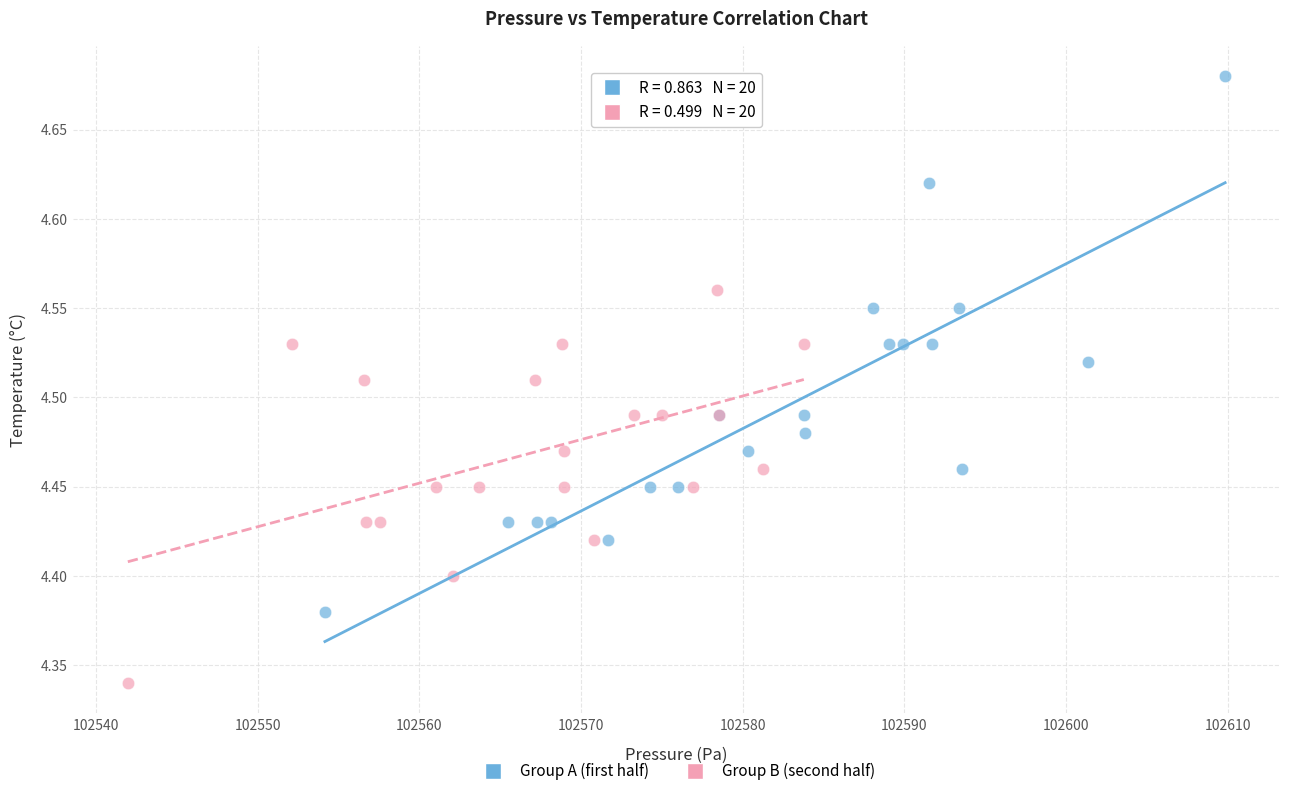

Which series contains the highest Y value?

Group A (first half)